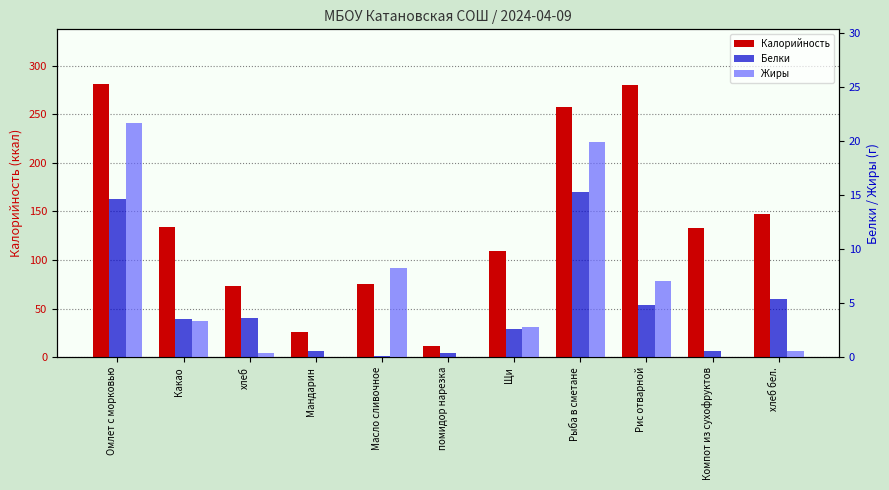

What is the value of the Белки bar at the 4th from the left?

0.6